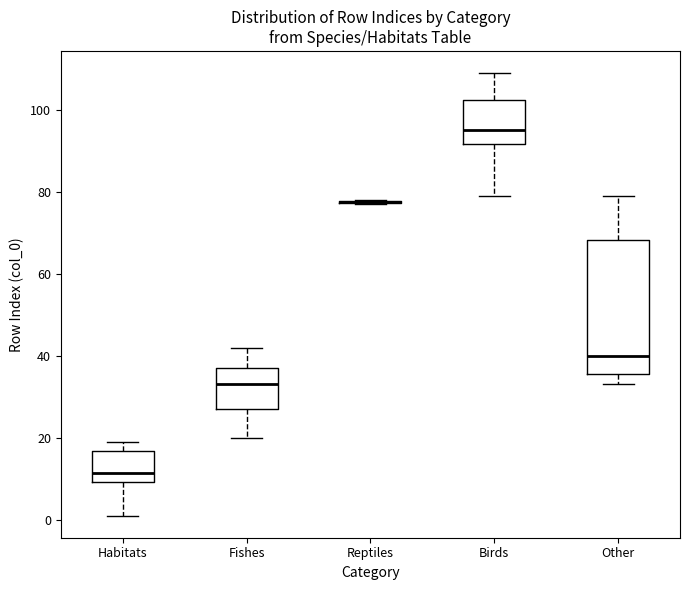

Which box is the tallest, from its lower edge to its upper edge?

Other